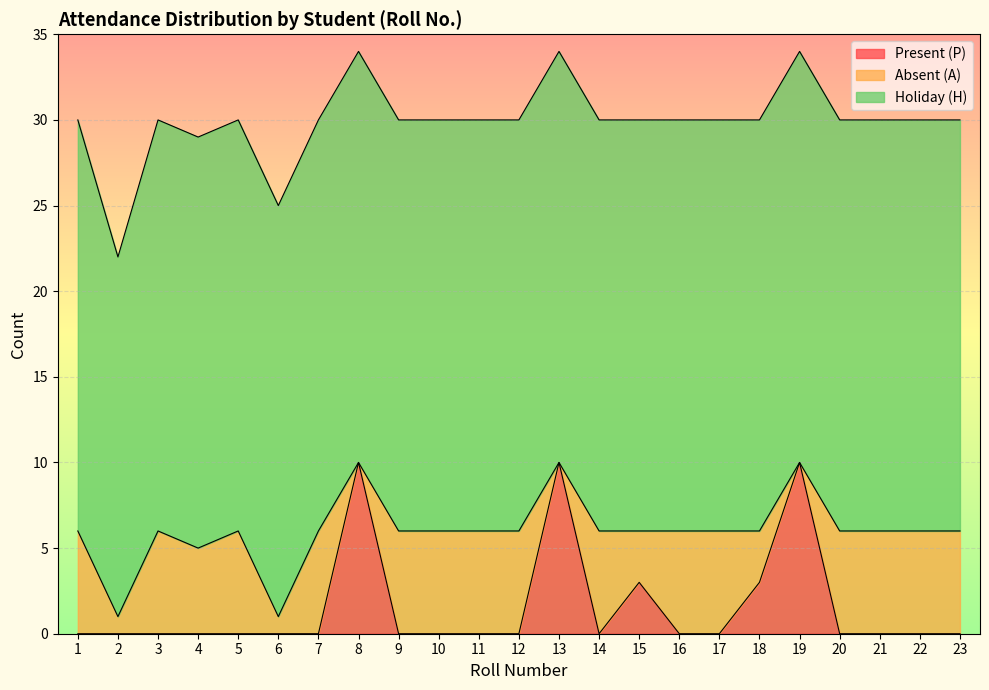

True or false: Absent (A) and Holiday (H) cross at least once.

False